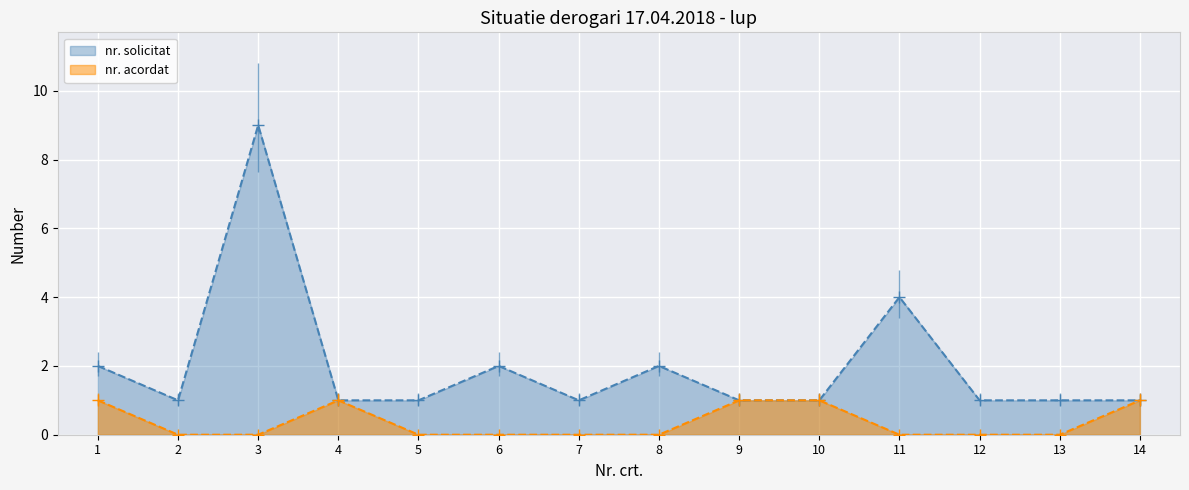

True or false: nr. solicitat has a value of 3 at 1.

False